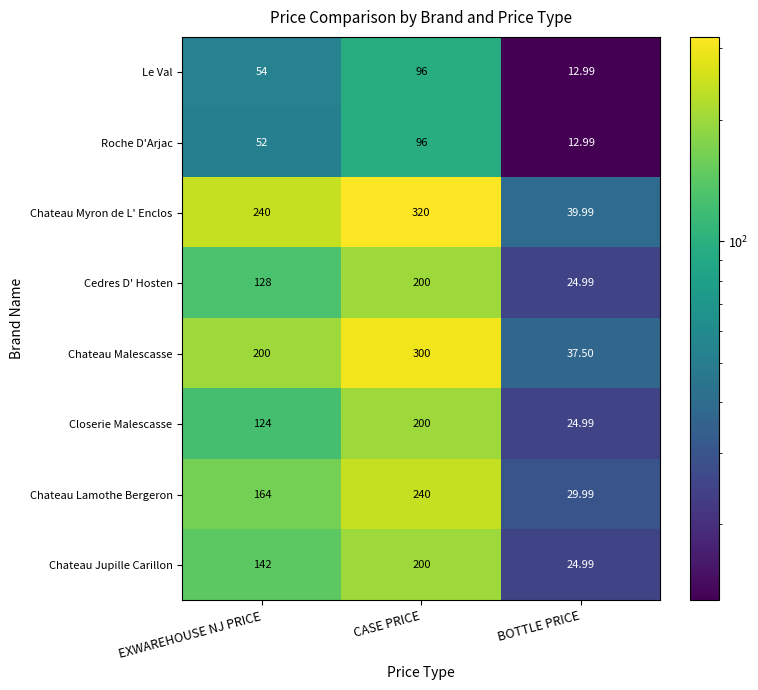

Rank the series at EXWAREHOUSE NJ PRICE from highest to lowest value.

Chateau Myron de L' Enclos, Chateau Malescasse, Chateau Lamothe Bergeron, Chateau Jupille Carillon, Cedres D' Hosten, Closerie Malescasse, Le Val, Roche D'Arjac